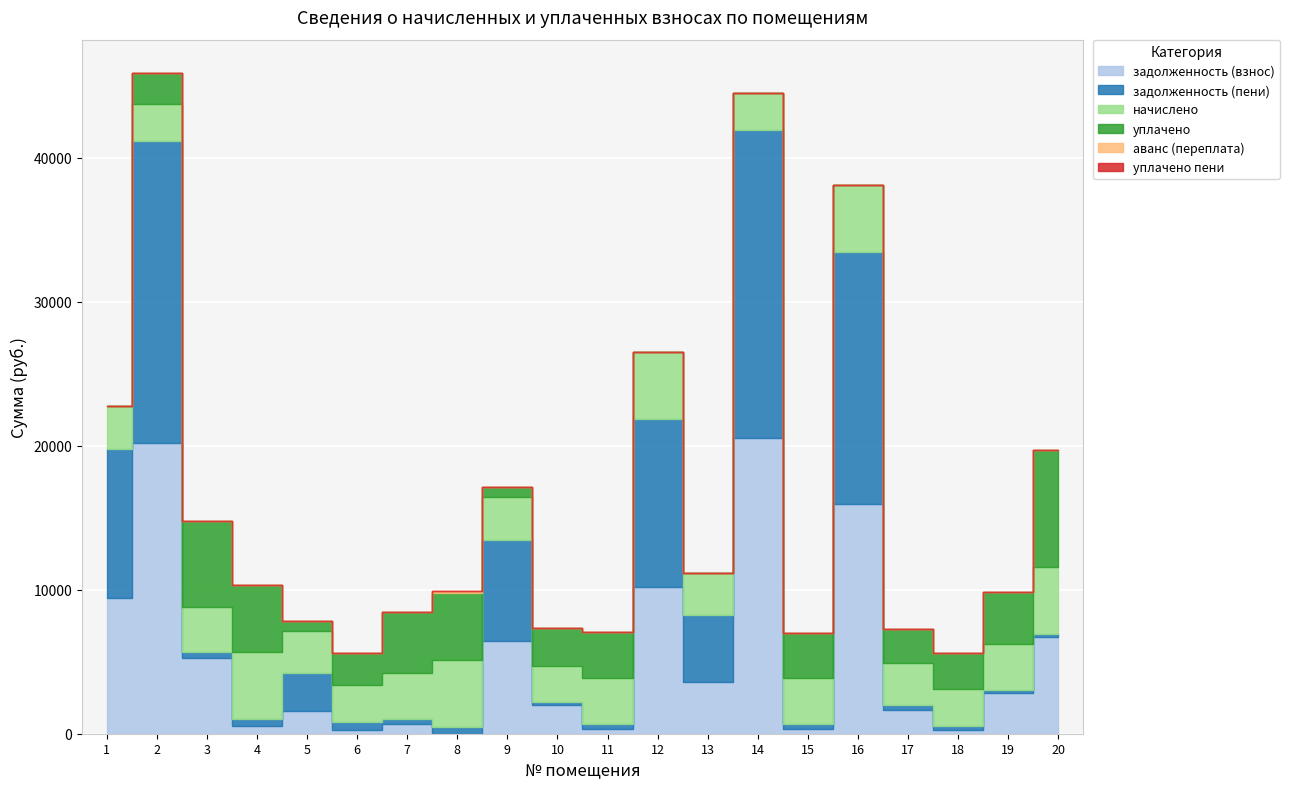

How many values in уплачено are above zero?

15